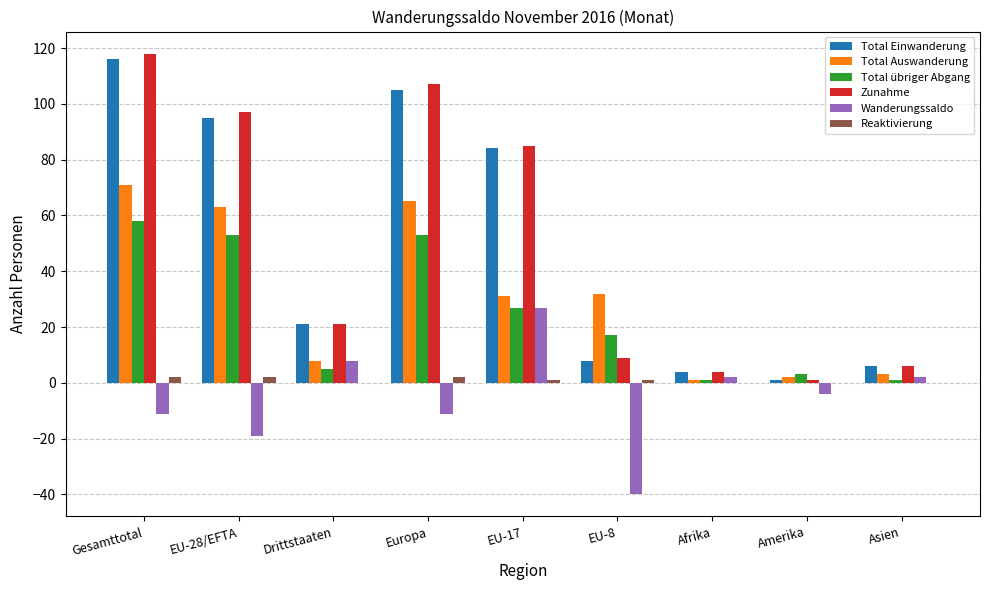

Reading left to right, list all the values displayed in this chart.

Total Einwanderung: Gesamttotal=116	EU-28/EFTA=95	Drittstaaten=21	Europa=105	EU-17=84	EU-8=8	Afrika=4	Amerika=1	Asien=6
Total Auswanderung: Gesamttotal=71	EU-28/EFTA=63	Drittstaaten=8	Europa=65	EU-17=31	EU-8=32	Afrika=1	Amerika=2	Asien=3
Total übriger Abgang: Gesamttotal=58	EU-28/EFTA=53	Drittstaaten=5	Europa=53	EU-17=27	EU-8=17	Afrika=1	Amerika=3	Asien=1
Zunahme: Gesamttotal=118	EU-28/EFTA=97	Drittstaaten=21	Europa=107	EU-17=85	EU-8=9	Afrika=4	Amerika=1	Asien=6
Wanderungssaldo: Gesamttotal=-11	EU-28/EFTA=-19	Drittstaaten=8	Europa=-11	EU-17=27	EU-8=-40	Afrika=2	Amerika=-4	Asien=2
Reaktivierung: Gesamttotal=2	EU-28/EFTA=2	Drittstaaten=0	Europa=2	EU-17=1	EU-8=1	Afrika=0	Amerika=0	Asien=0